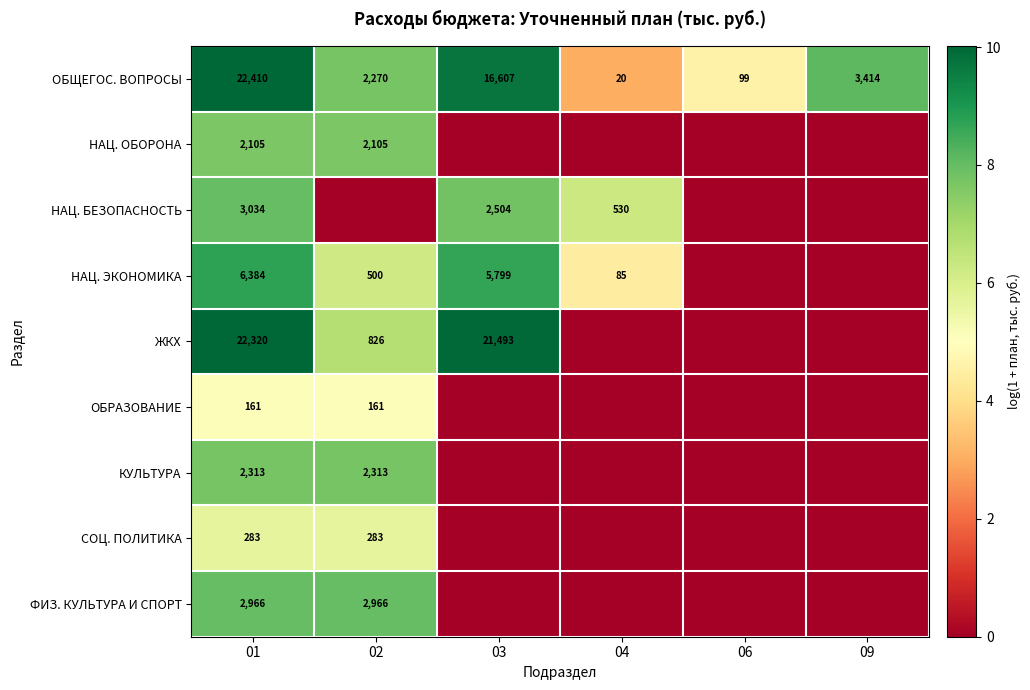

What is the sum of the КУЛЬТУРА values at 01 and 02?

4626